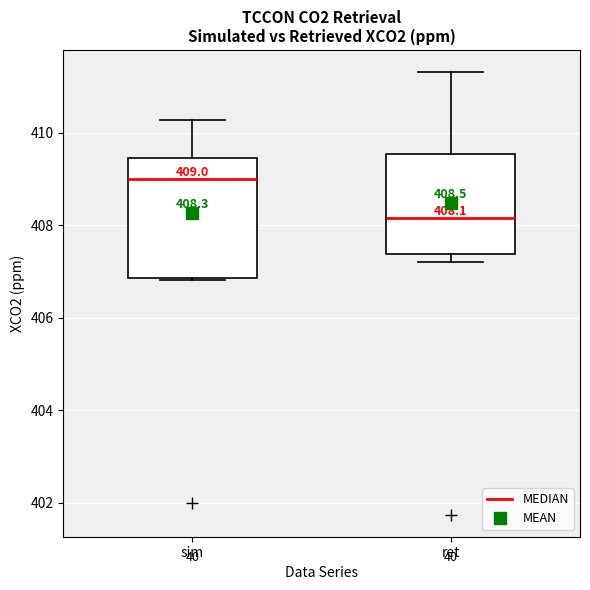

Which box has the lowest median line?

ret